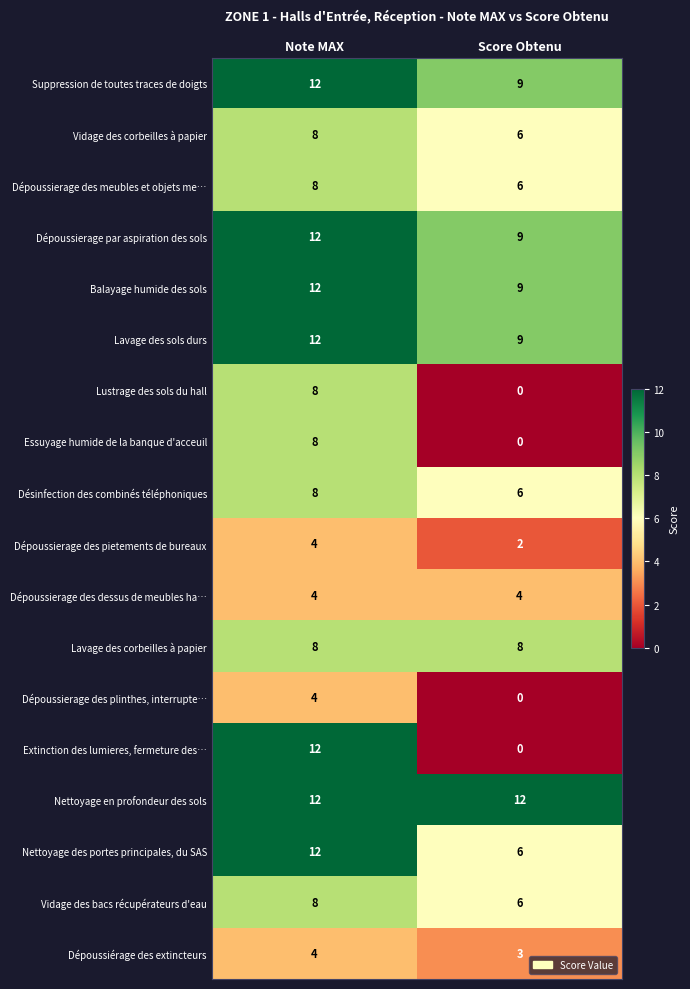

List the labels in order of Vidage des corbeilles à papier value, largest first.

Note MAX, Score Obtenu